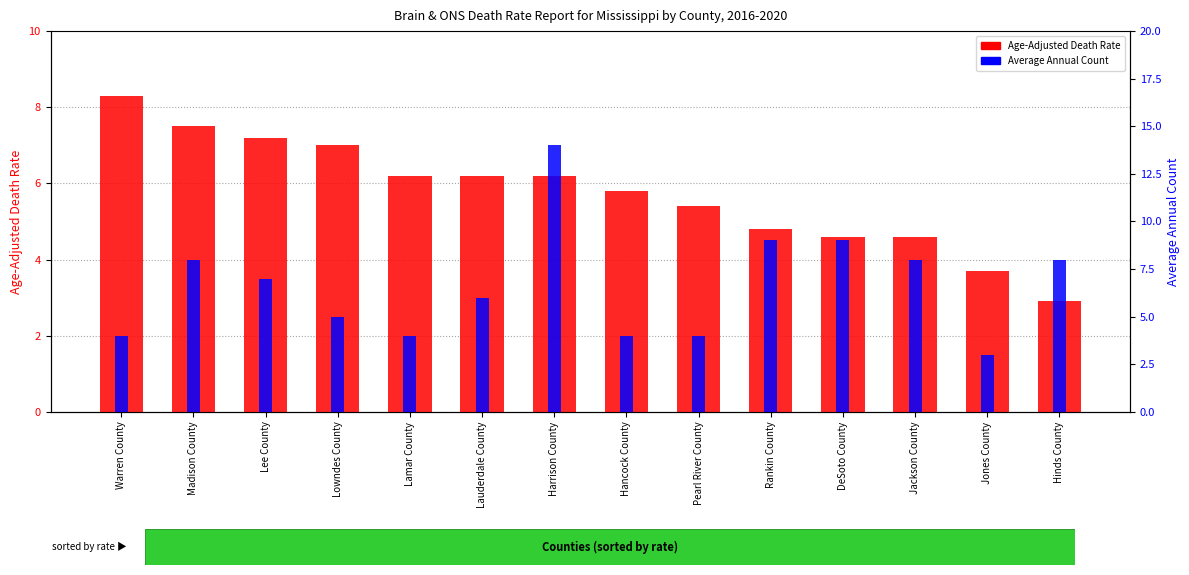

Are the bars grouped side by side (vs. stacked)?

Yes